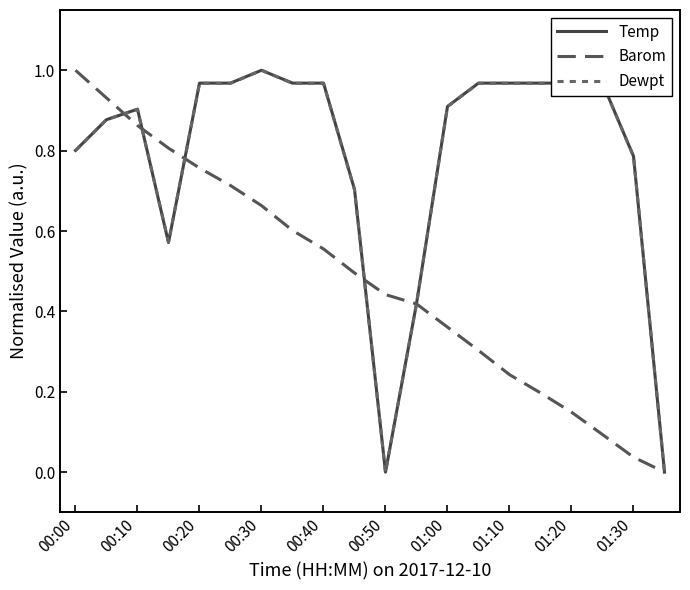

Is this an area chart (filled region under the line)?

No